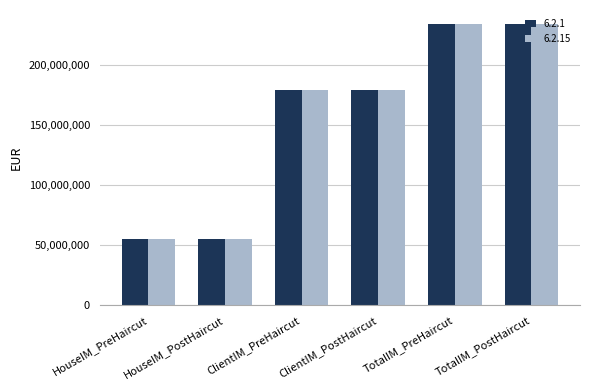

What is the label of the 2nd bar from the right?

TotalIM_PreHaircut